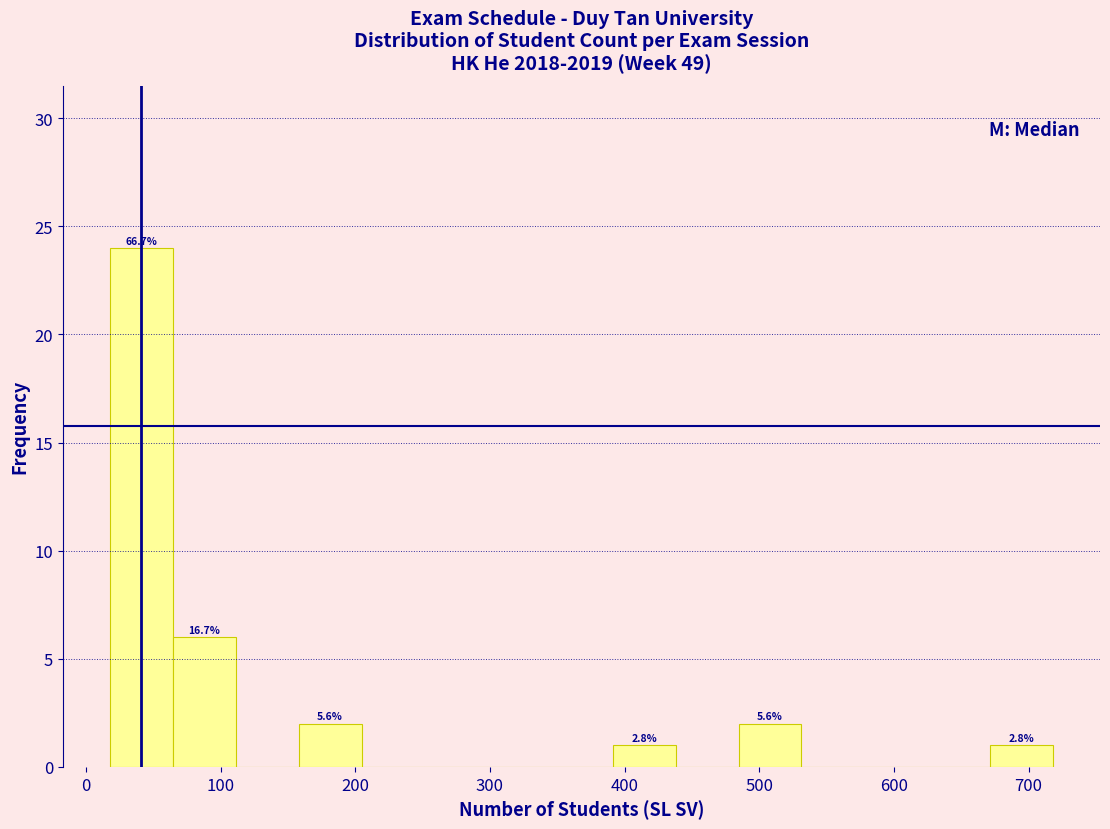

Over which range of the x-axis is the bar tallest?

20 to 60